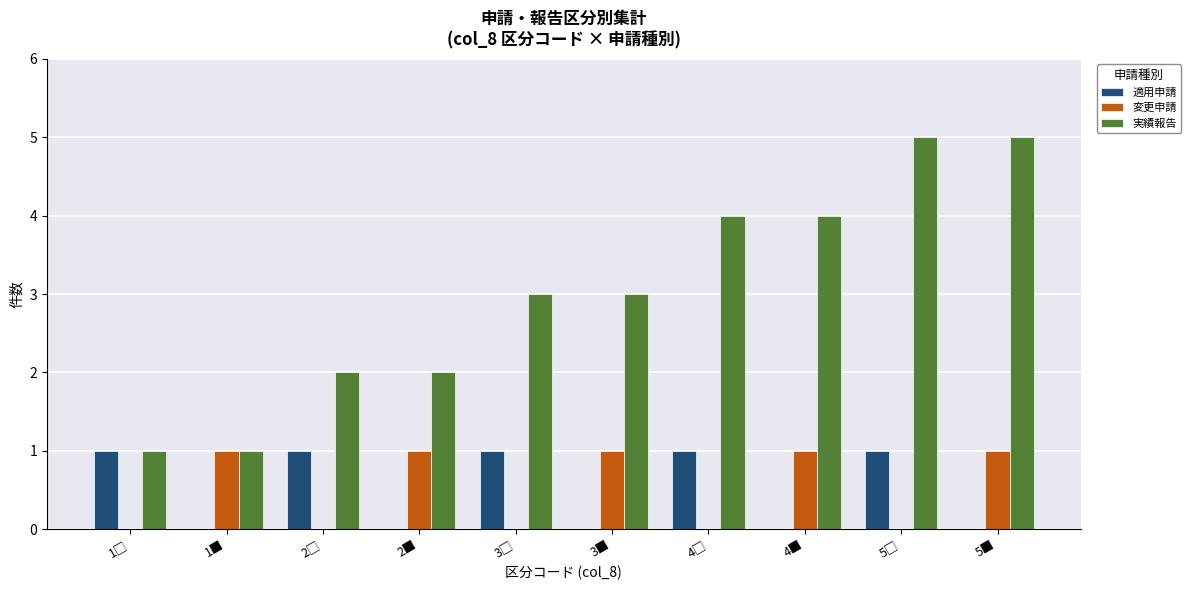

Count the number of categories in the chart.

10